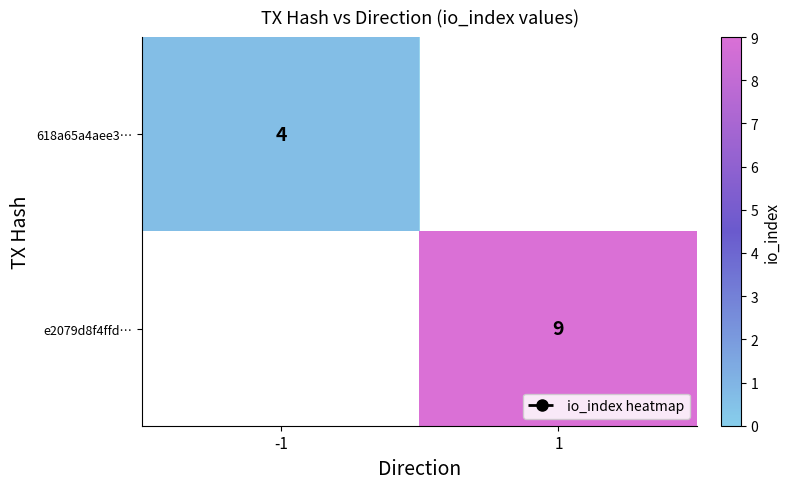

What value does the e2079d8f4ffd… series have at 1?

9